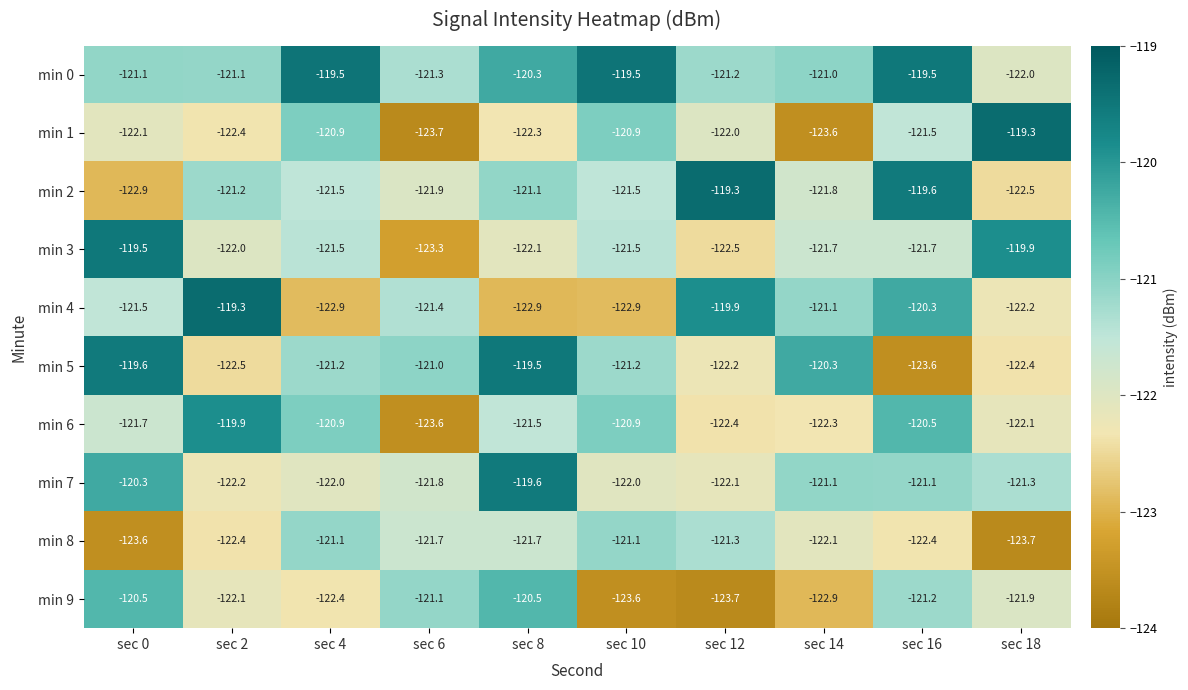

At which label does min 7 first exceed -121?

sec 0